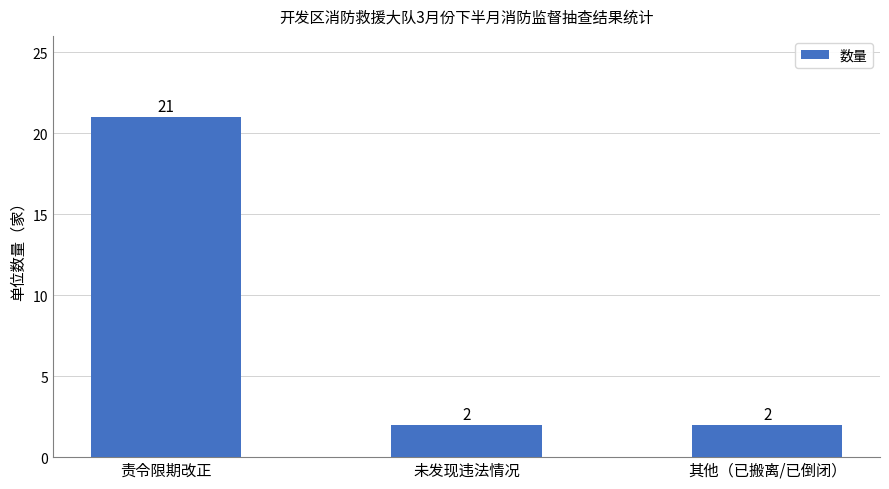

Reading right to left, extract all data points from this chart.

其他（已搬离/已倒闭）=2	未发现违法情况=2	责令限期改正=21